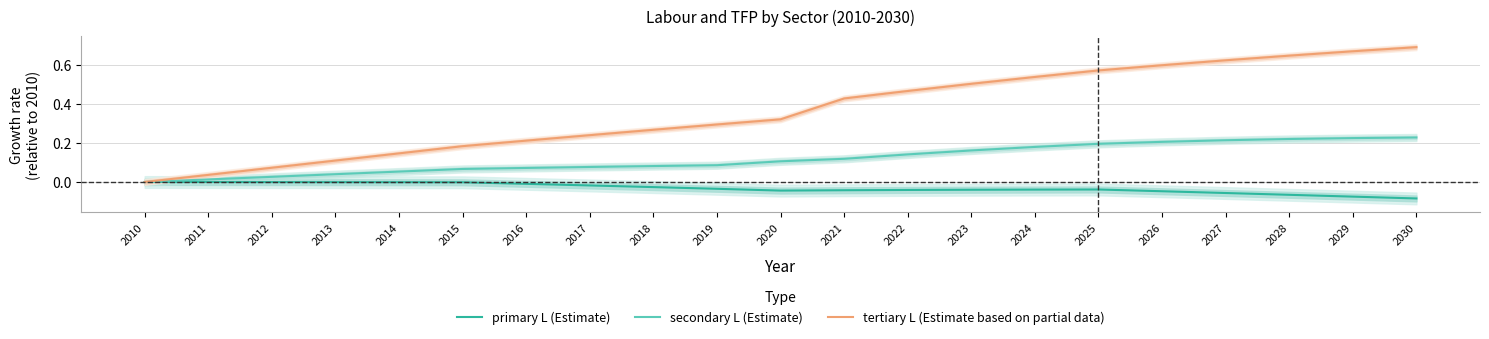

The secondary L (Estimate) series shows 0.1 at 2018. True or false?

False